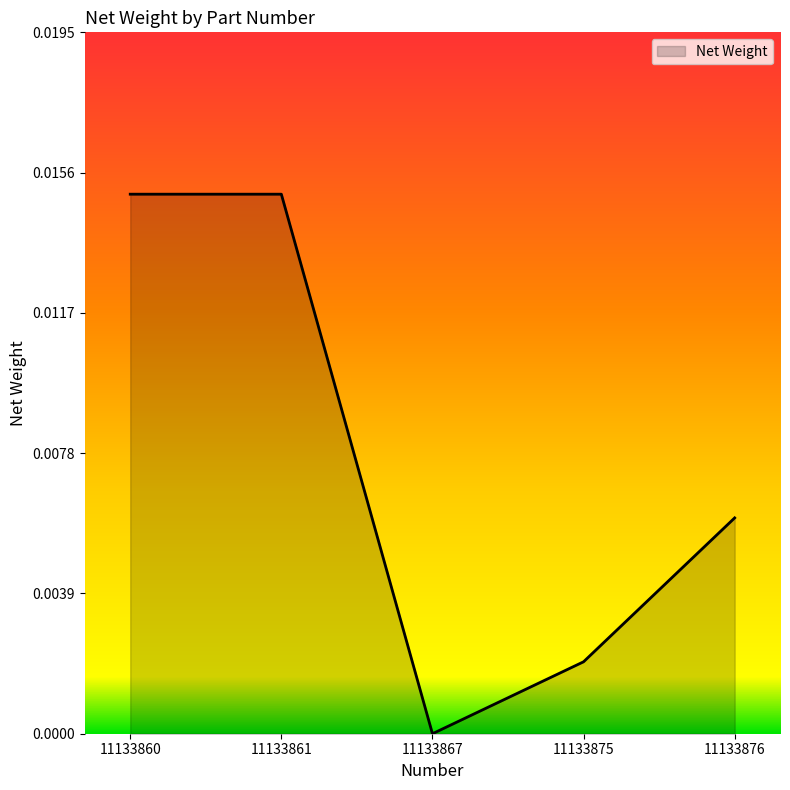

Count the values in the range 0 to 1.

5